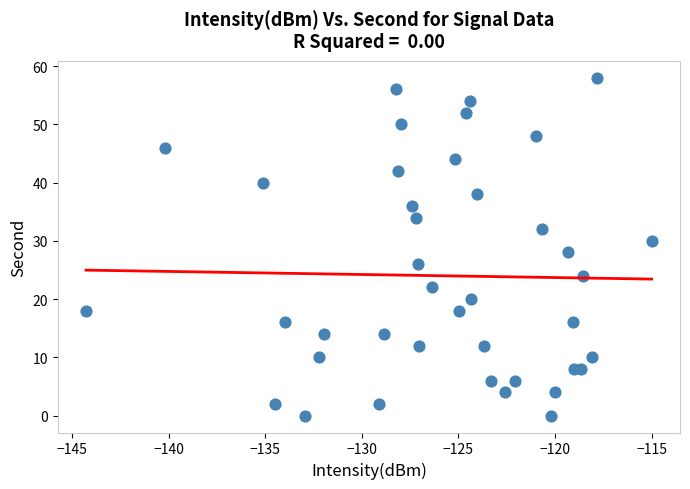

What is the range of Y values (max minus min)?

58